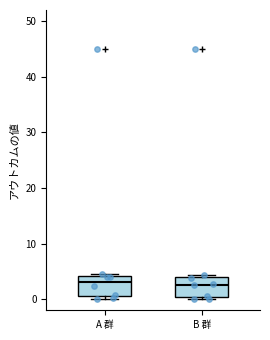

Reading left to right, transcribe this box plot: for each box, give where its median line is, the range the box spans, and where its two whiskers end, as read against the y-axis. The values are not printed on the chart, so give them approximately, as read against the axis.

A 群: median 3, box 1 to 4, whiskers 0 to 4 (just above the box's upper edge)
B 群: median 3, box 0 to 4, whiskers 0 (just below the box's lower edge) to 4 (just above the box's upper edge)